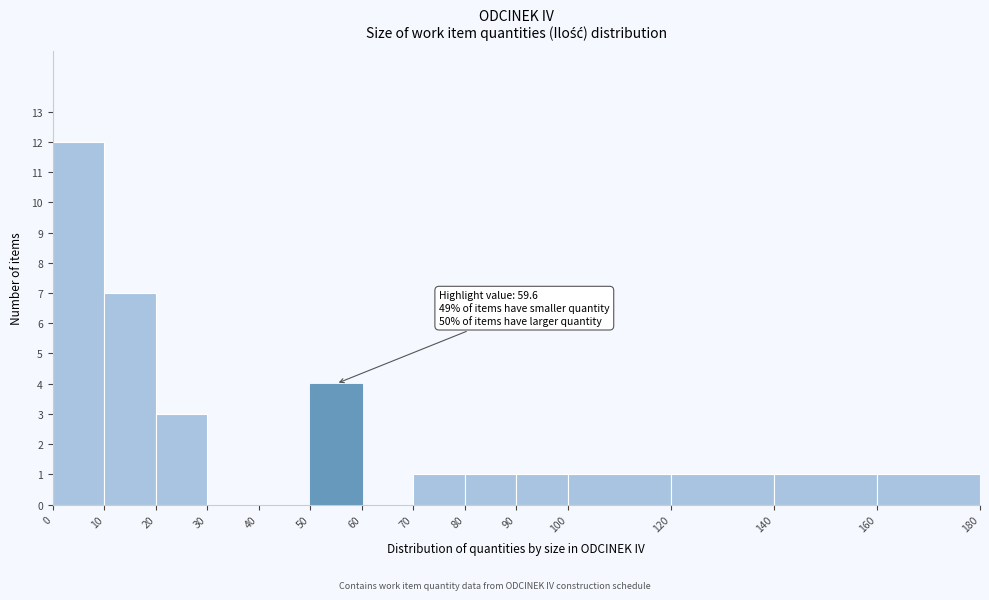

Over which range of the x-axis is the bar tallest?

0 to 10